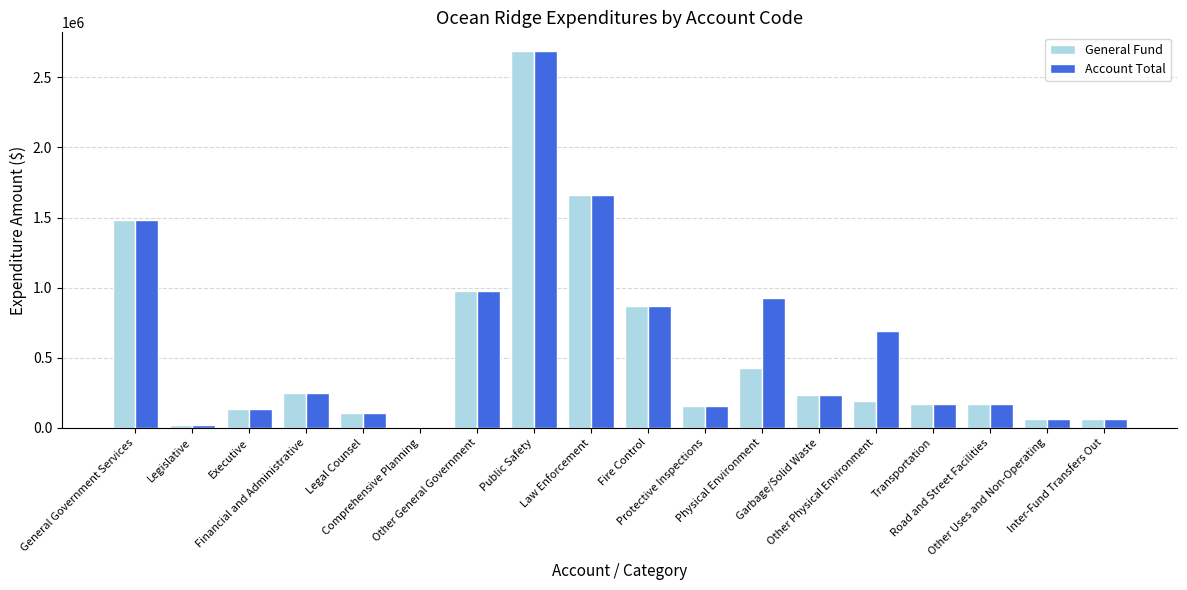

At how many categories does at least one series exceed 1882499?

1